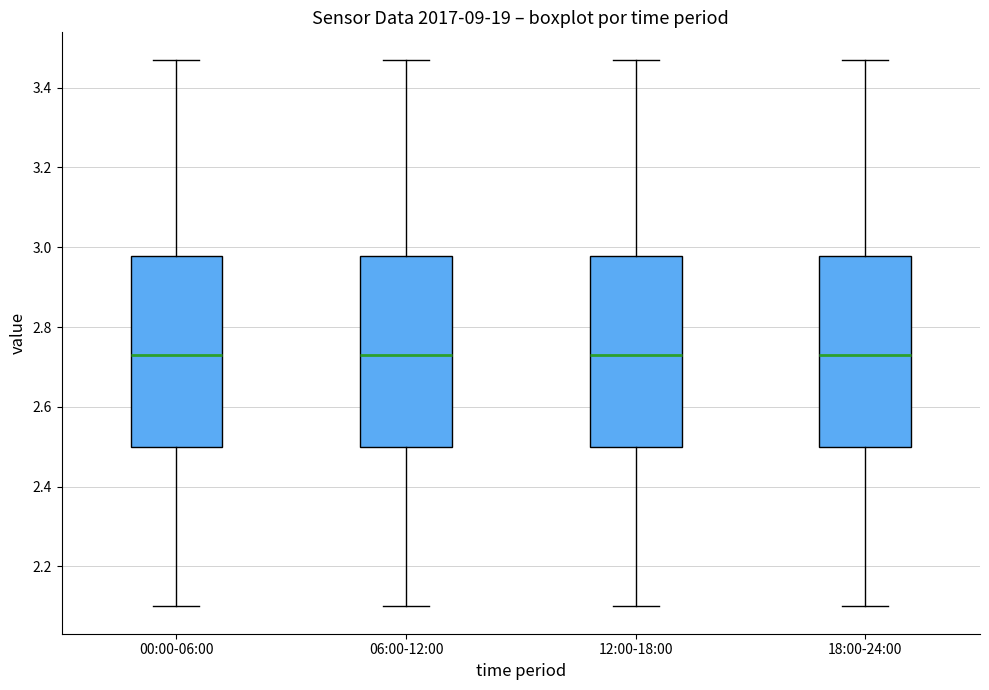

Reading left to right, transcribe this box plot: for each box, give where its median line is, the range the box spans, and where its two whiskers end, as read against the y-axis. The values are not printed on the chart, so give them approximately, as read against the axis.

00:00-06:00: median 2.74, box 2.50 to 2.98, whiskers 2.10 to 3.48
06:00-12:00: median 2.74, box 2.50 to 2.98, whiskers 2.10 to 3.48
12:00-18:00: median 2.74, box 2.50 to 2.98, whiskers 2.10 to 3.48
18:00-24:00: median 2.74, box 2.50 to 2.98, whiskers 2.10 to 3.48